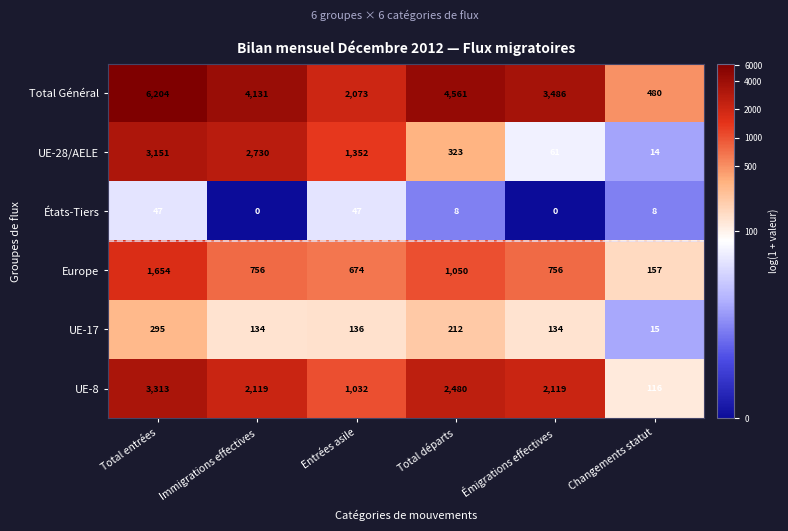

What is the sum of all UE-17 values?

926